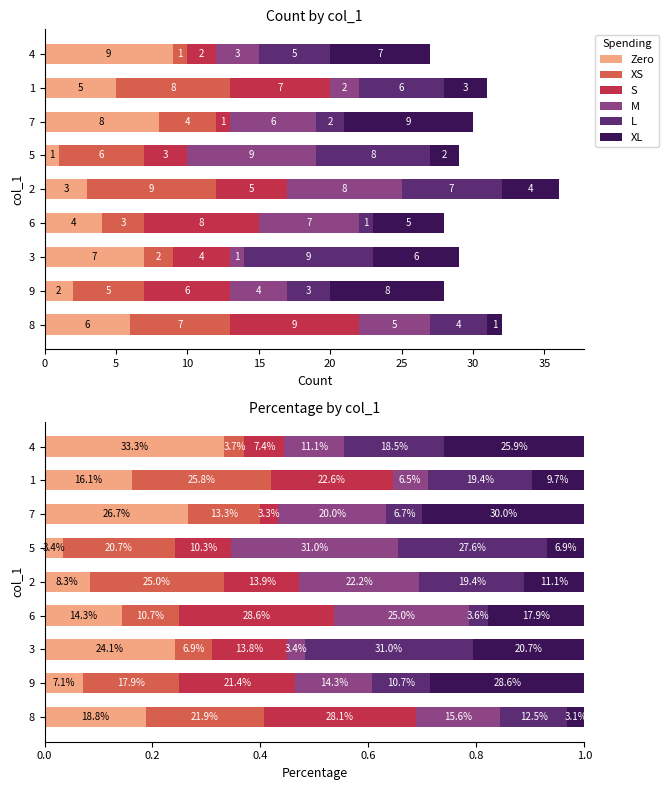

How many data points does each series have?

9